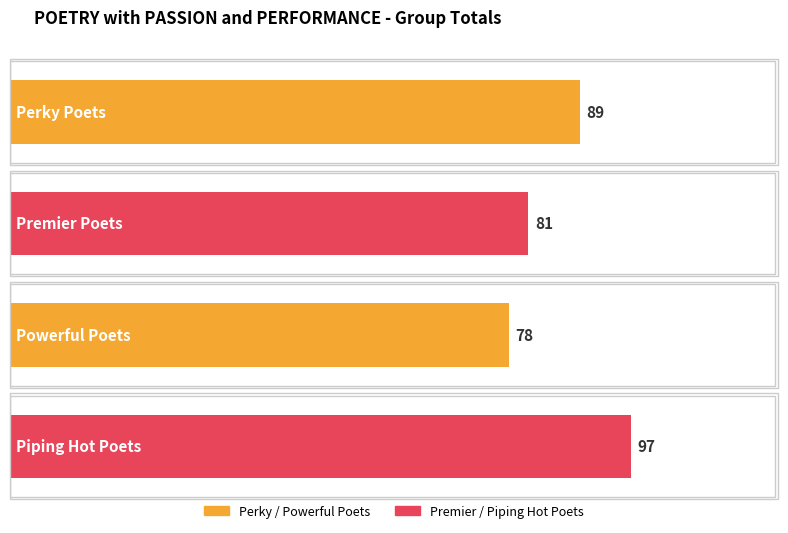

Reading left to right, what are all the values shown in this chart?

Perky Poets=89	Premier Poets=81	Powerful Poets=78	Piping Hot Poets=97